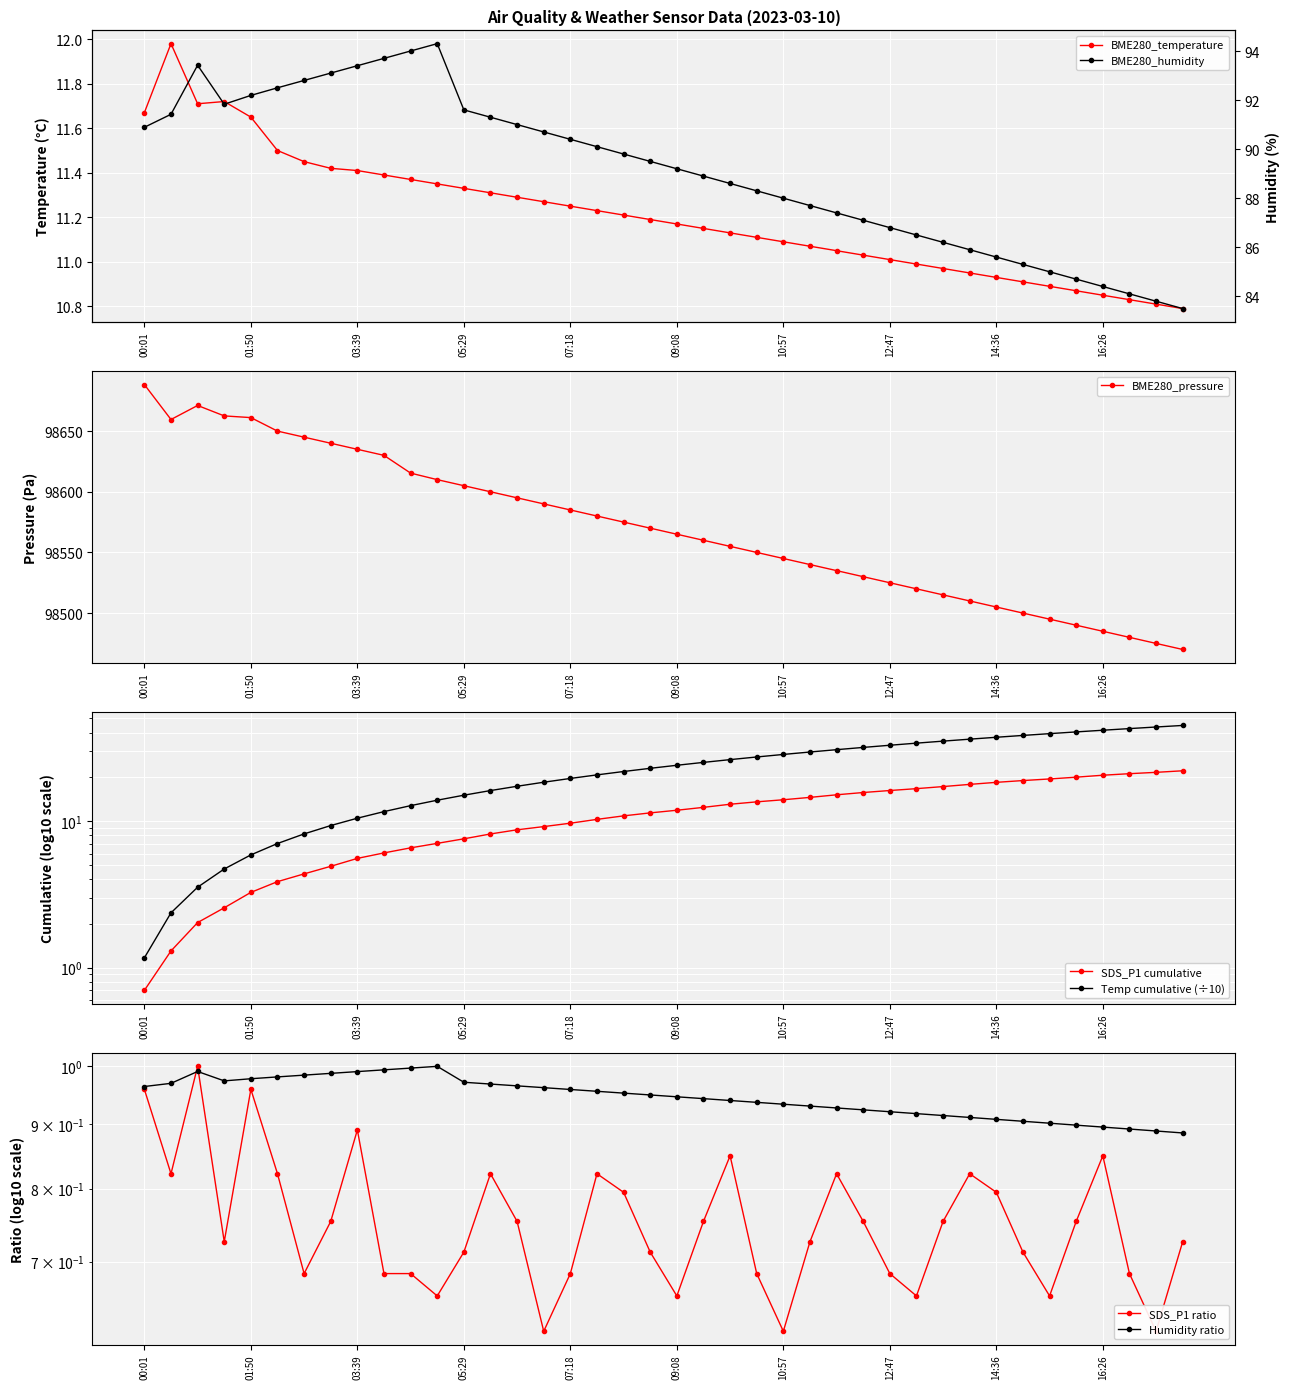

Is it true that BME280_temperature equals 11.0 at 12:19?

True